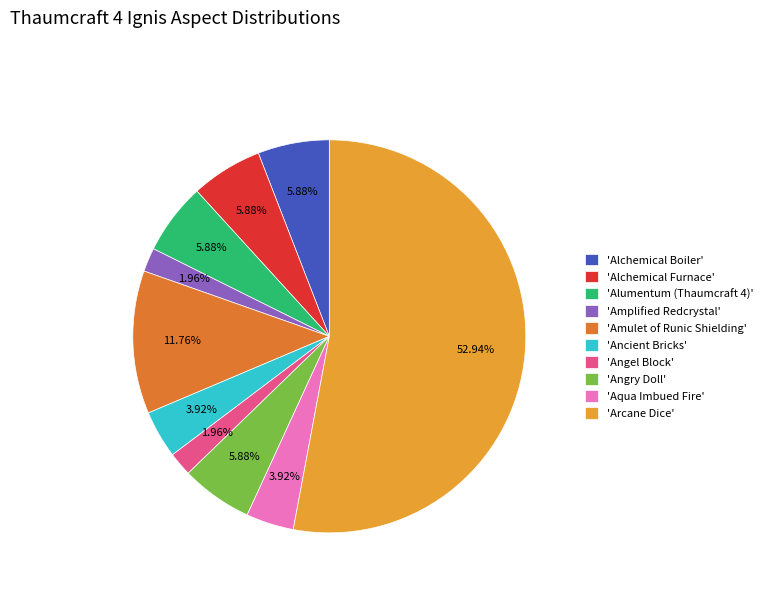

Combined, do 'Alumentum (Thaumcraft 4)' and 'Aqua Imbued Fire' account for over 50%?

No